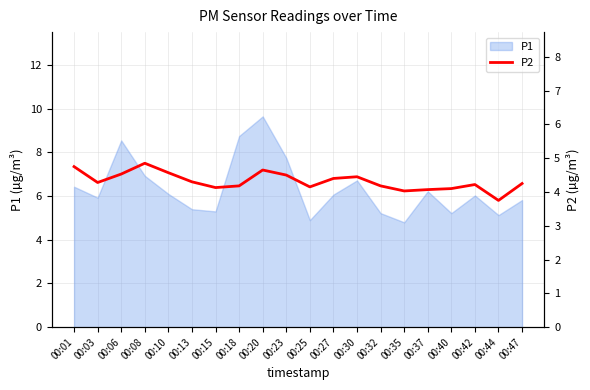

True or false: the data has more than 2 interior local peaks.

True